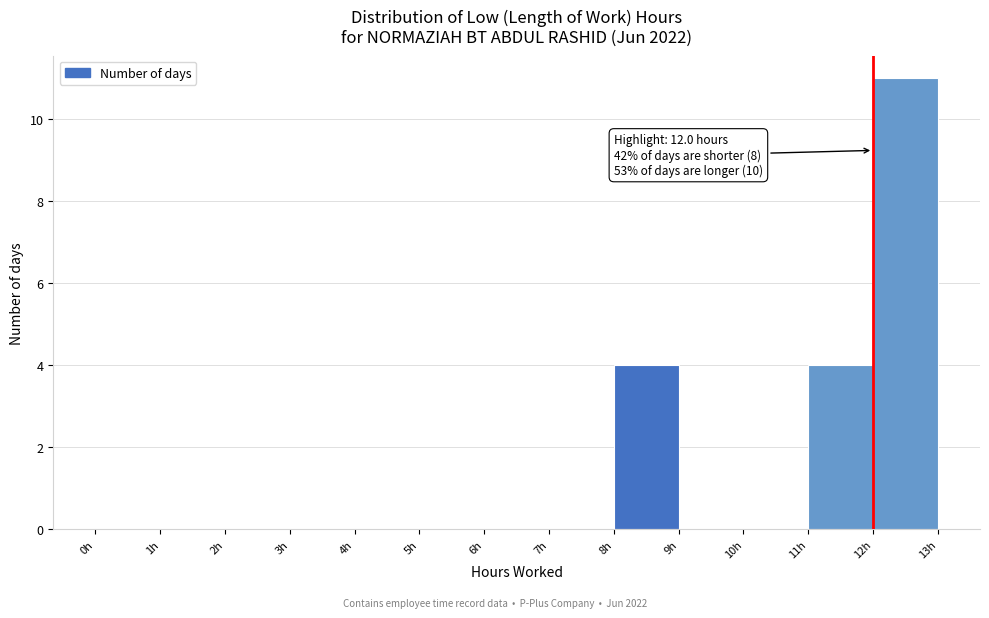

Over which range of the x-axis is the bar tallest?

12 to 13